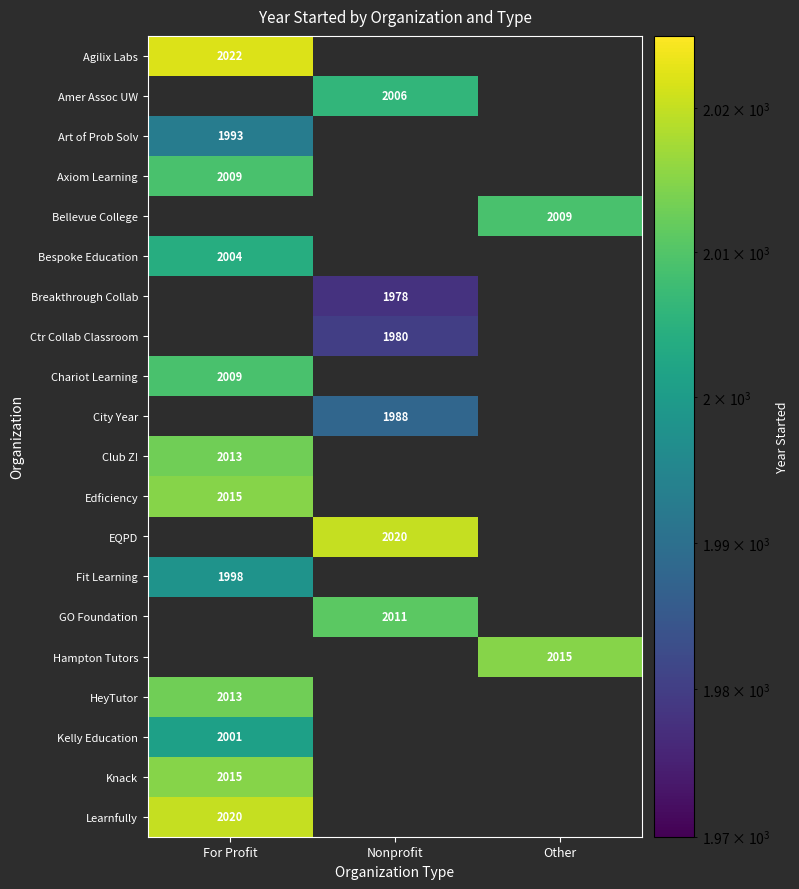

Is it true that Kelly Education equals 2608 at For Profit?

False